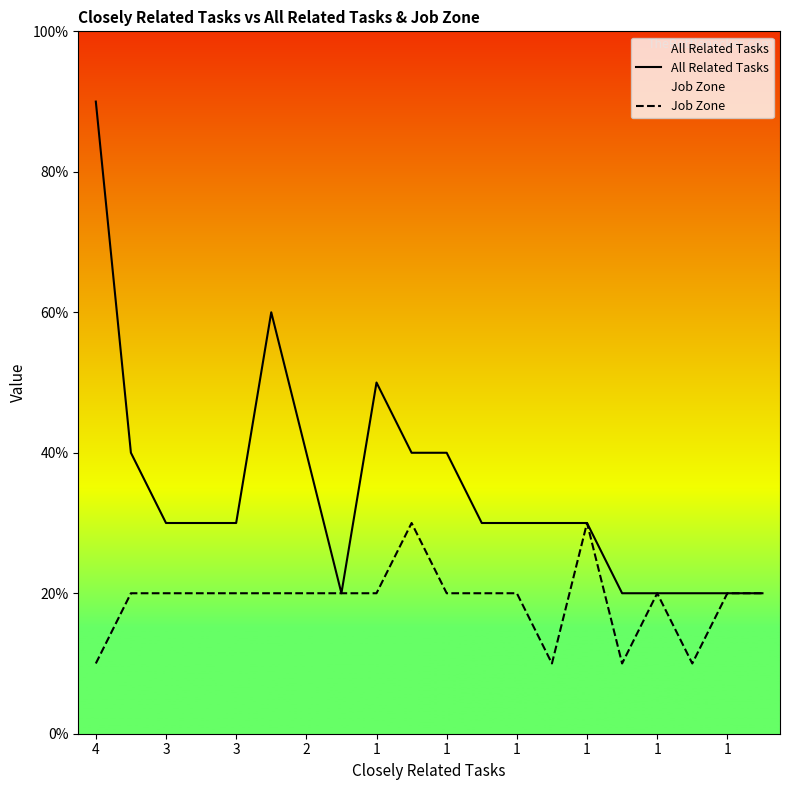

True or false: Job Zone and All Related Tasks intersect in this chart.

False